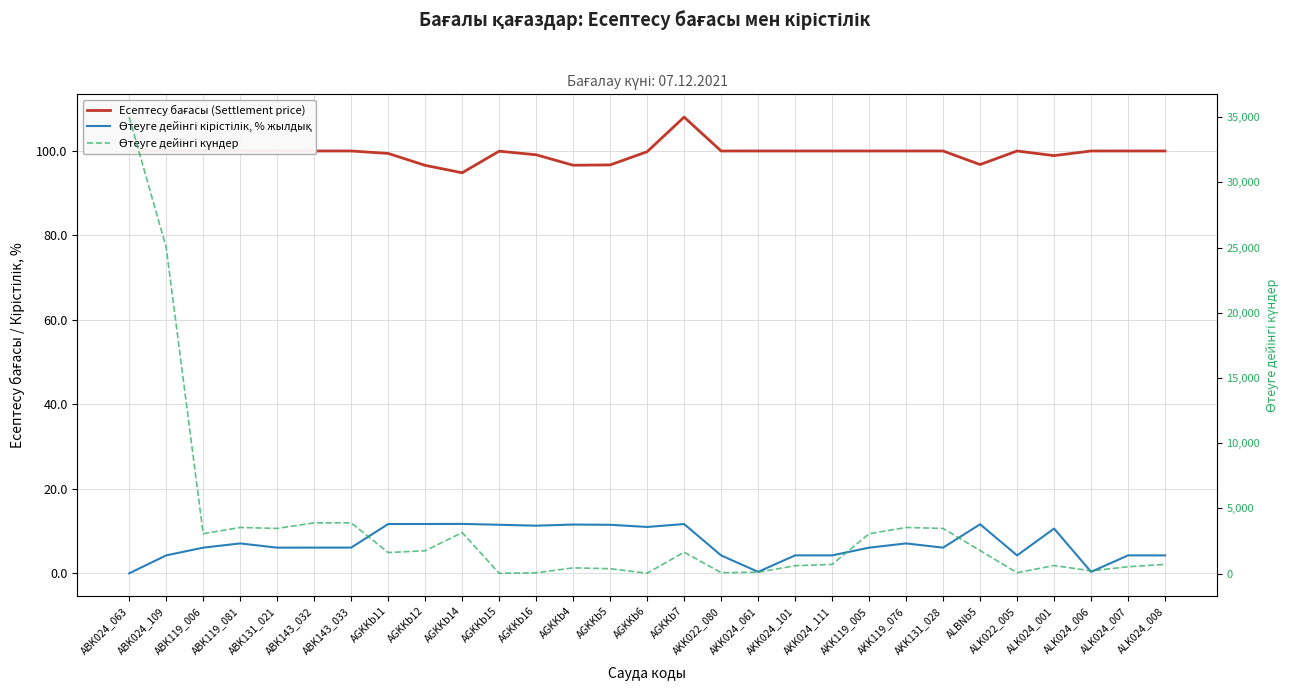

Is it true that Есептесу бағасы (Settlement price) equals 152.3 at AKK024_101?

False